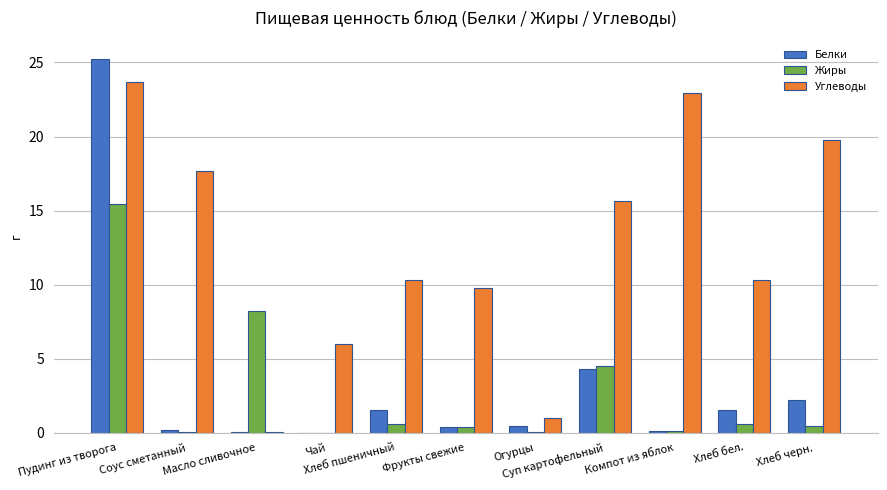

What is the sum of all Углеводы values?

137.1